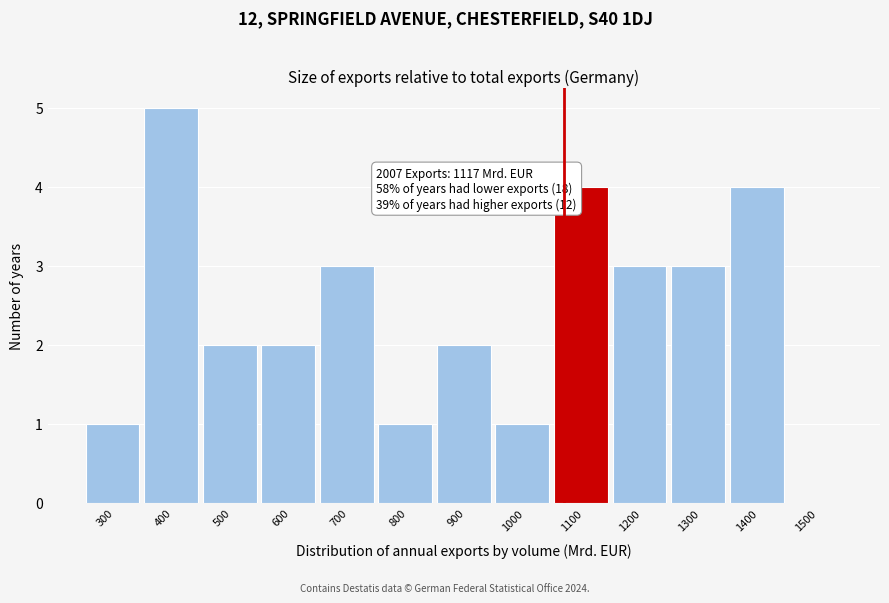

Reading left to right, what are all the values shown in this chart?

300=1	400=5	500=2	600=2	700=3	800=1	900=2	1000=1	1100=4	1200=3	1300=3	1400=4	1500=0